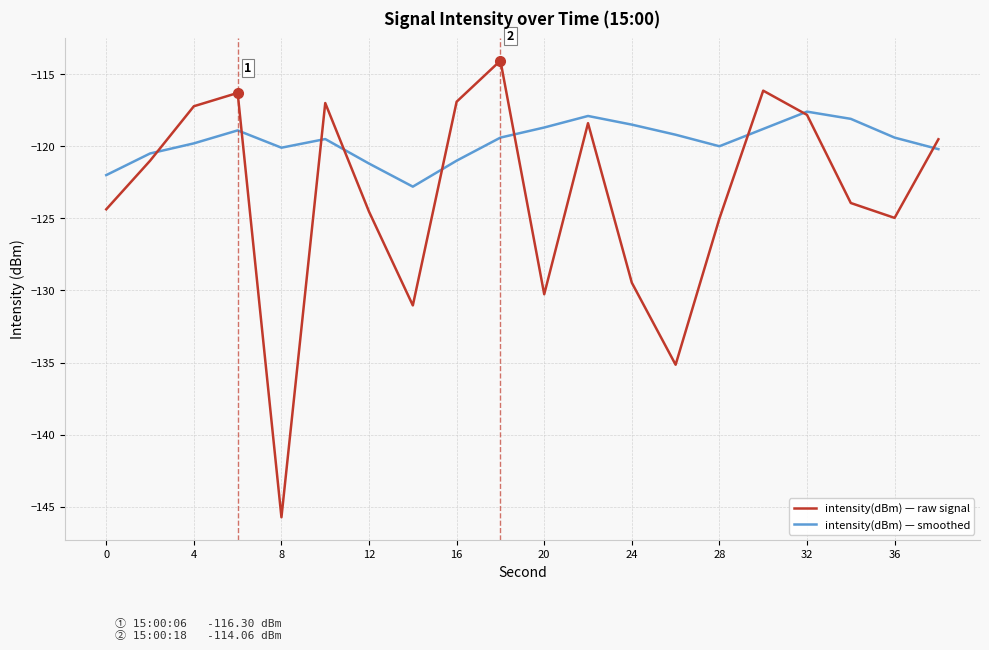

How many interior local valleys does the intensity(dBm) — smoothed series have?

3